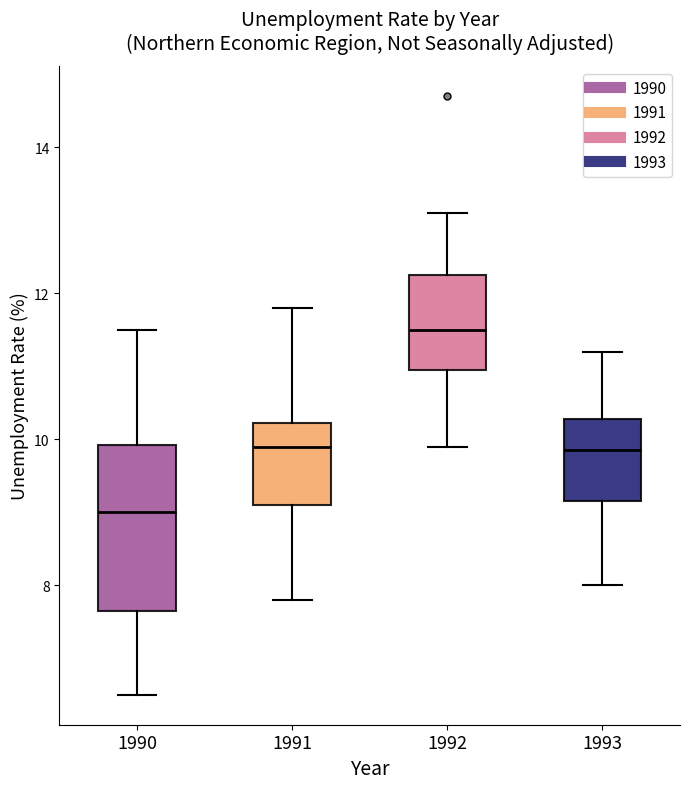

Where does the lower whisker of the box at x = 1990 end on the y-axis? The values are not printed on the chart, so give them approximately, as read against the axis.

6.6